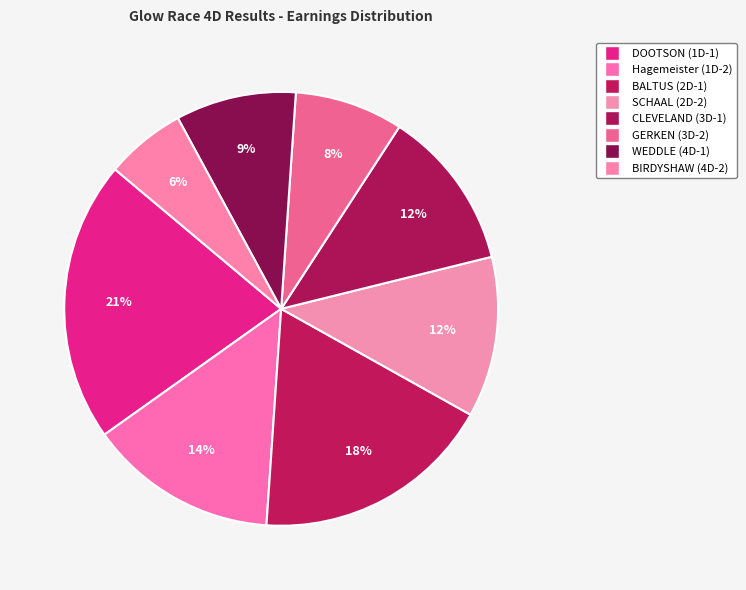

How many slices are in this pie chart?

8